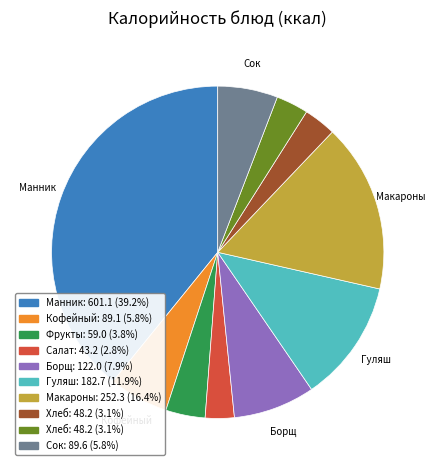

Is there any slice that represents more than half of the pie?

No